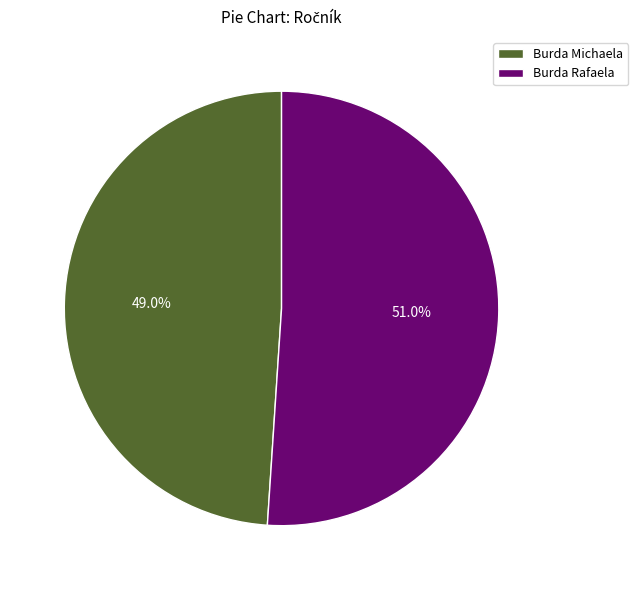

To the nearest percent, what is the difference between the Burda Rafaela and Burda Michaela slice percentages?

2%